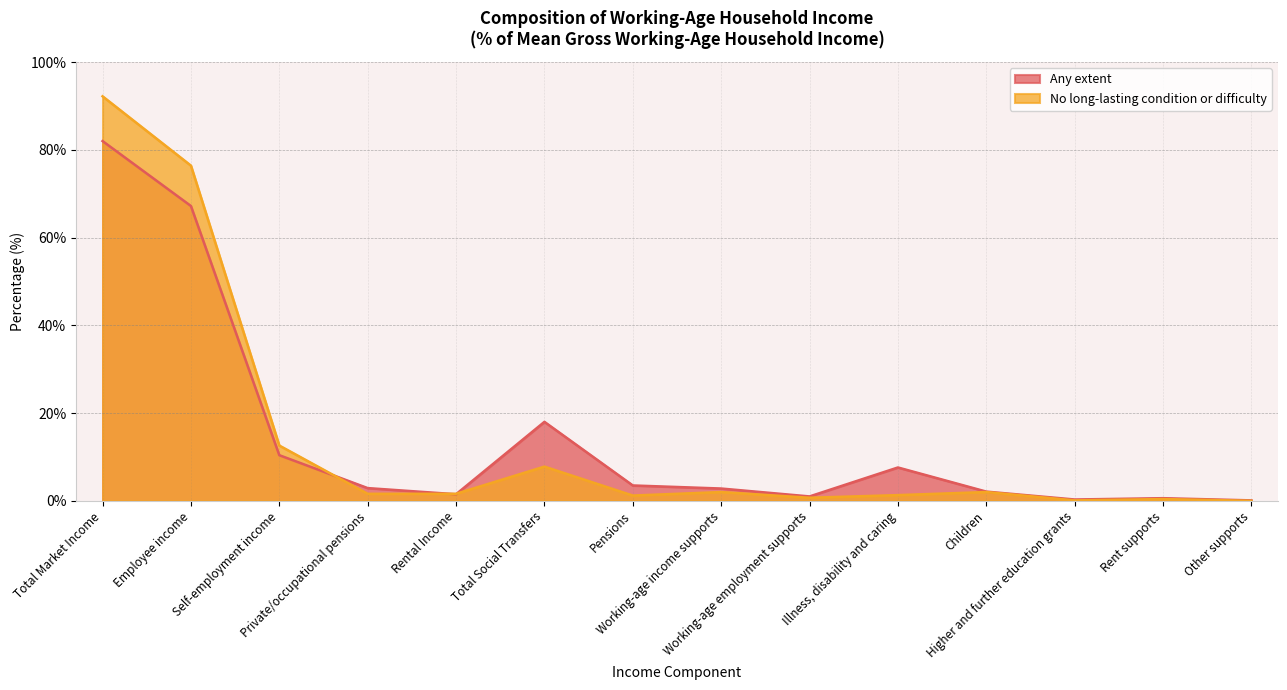

Reading left to right, transcribe all the data shown in this chart.

Any extent: 82.0	67.2	10.4	2.9	1.5	18.0	3.5	2.8	1.0	7.6	2.1	0.3	0.6	0.1
No long-lasting condition or difficulty: 92.2	76.4	12.6	1.6	1.6	7.8	1.2	2.0	0.7	1.3	2.0	0.1	0.4	0.0